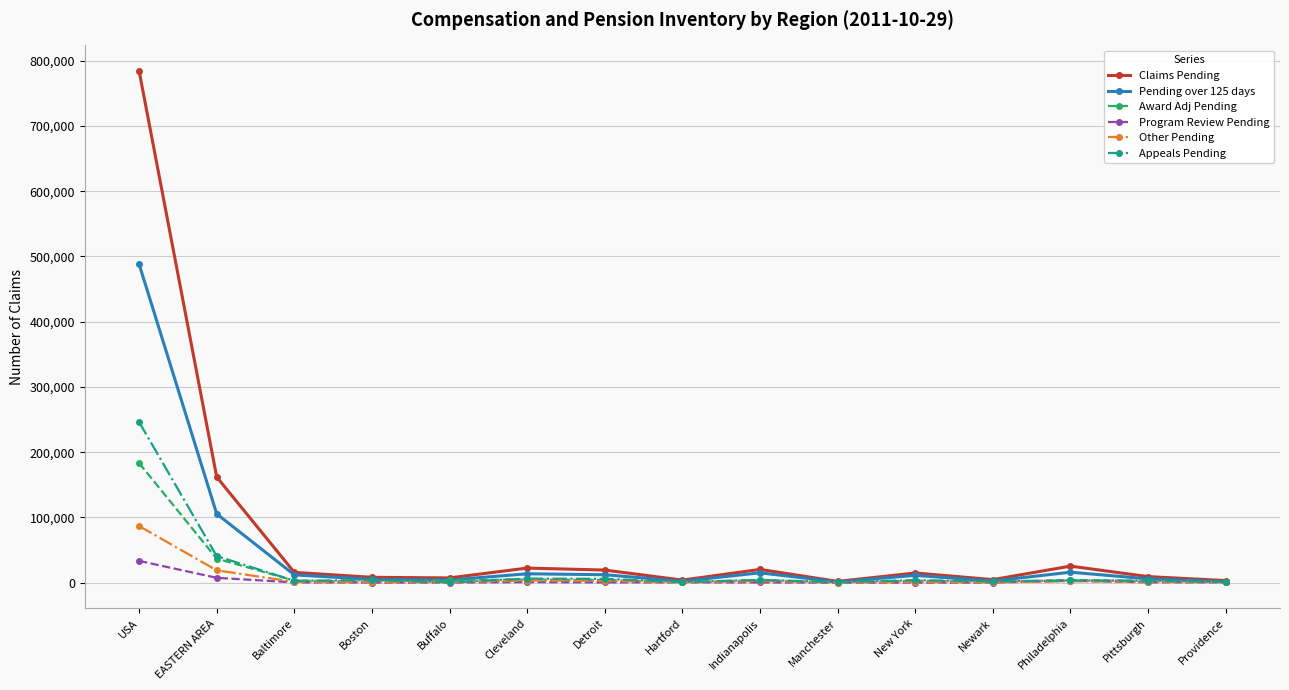

What is the label of the 9th point from the right?

Detroit